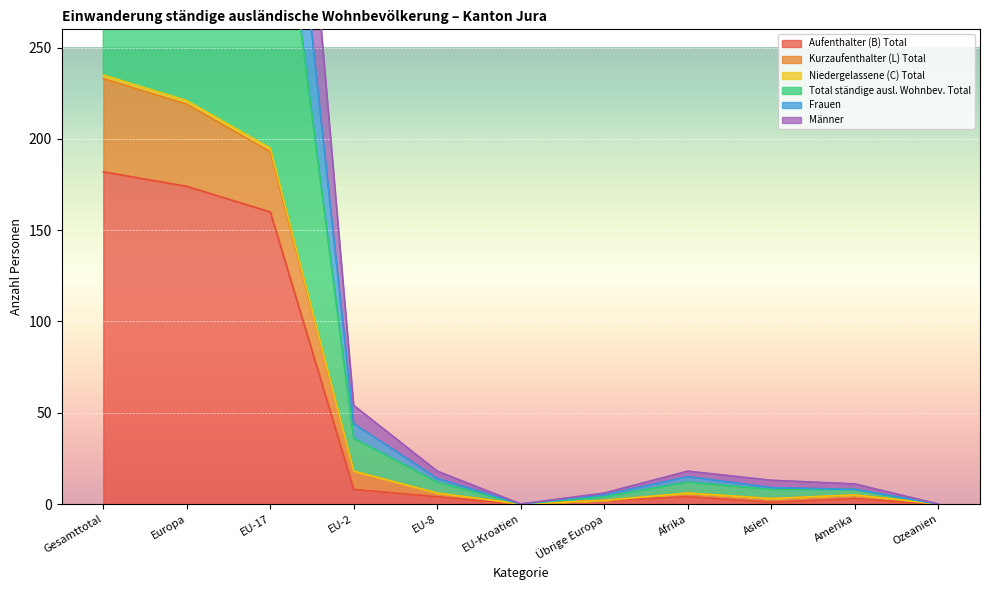

Reading left to right, list all the values displayed in this chart.

Aufenthalter (B) Total: Gesamttotal=182	Europa=174	EU-17=160	EU-2=8	EU-8=4	EU-Kroatien=0	Übrige Europa=2	Afrika=4	Asien=1	Amerika=3	Ozeanien=0
Kurzaufenthalter (L) Total: Gesamttotal=233	Europa=219	EU-17=193	EU-2=18	EU-8=6	EU-Kroatien=0	Übrige Europa=2	Afrika=6	Asien=3	Amerika=5	Ozeanien=0
Niedergelassene (C) Total: Gesamttotal=565	Europa=533	EU-17=470	EU-2=44	EU-8=14	EU-Kroatien=0	Übrige Europa=5	Afrika=15	Asien=9	Amerika=8	Ozeanien=0
Total ständige ausl. Wohnbev. Total: Gesamttotal=705	Europa=663	EU-17=585	EU-2=54	EU-8=18	EU-Kroatien=0	Übrige Europa=6	Afrika=18	Asien=13	Amerika=11	Ozeanien=0
Frauen: Gesamttotal=470	Europa=442	EU-17=390	EU-2=36	EU-8=12	EU-Kroatien=0	Übrige Europa=4	Afrika=12	Asien=8	Amerika=8	Ozeanien=0
Männer: Gesamttotal=235	Europa=221	EU-17=195	EU-2=18	EU-8=6	EU-Kroatien=0	Übrige Europa=2	Afrika=6	Asien=3	Amerika=5	Ozeanien=0